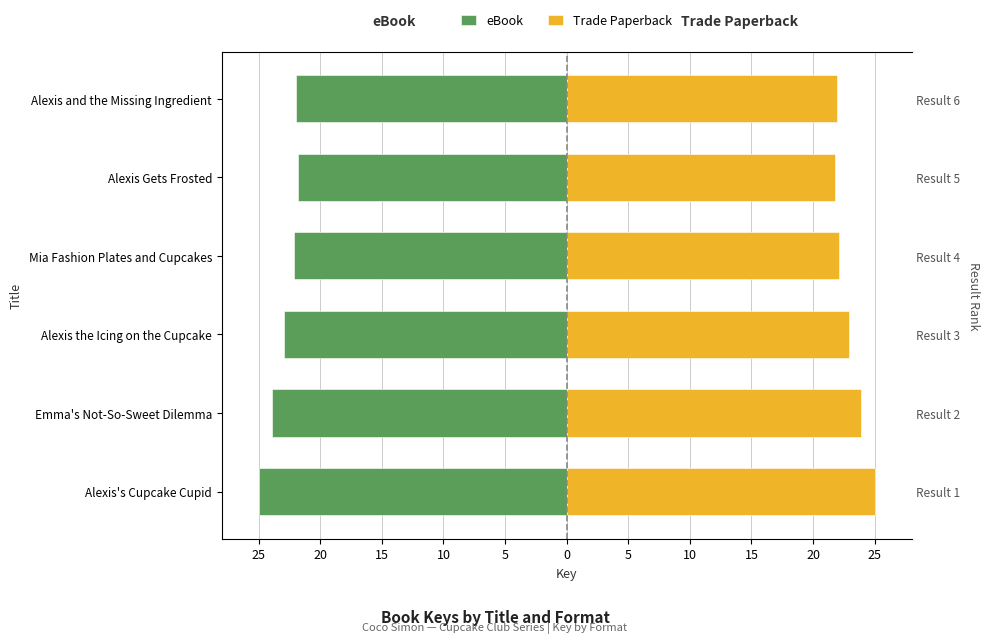

What is the value of the Trade Paperback bar at the 1st from the left?

25.0